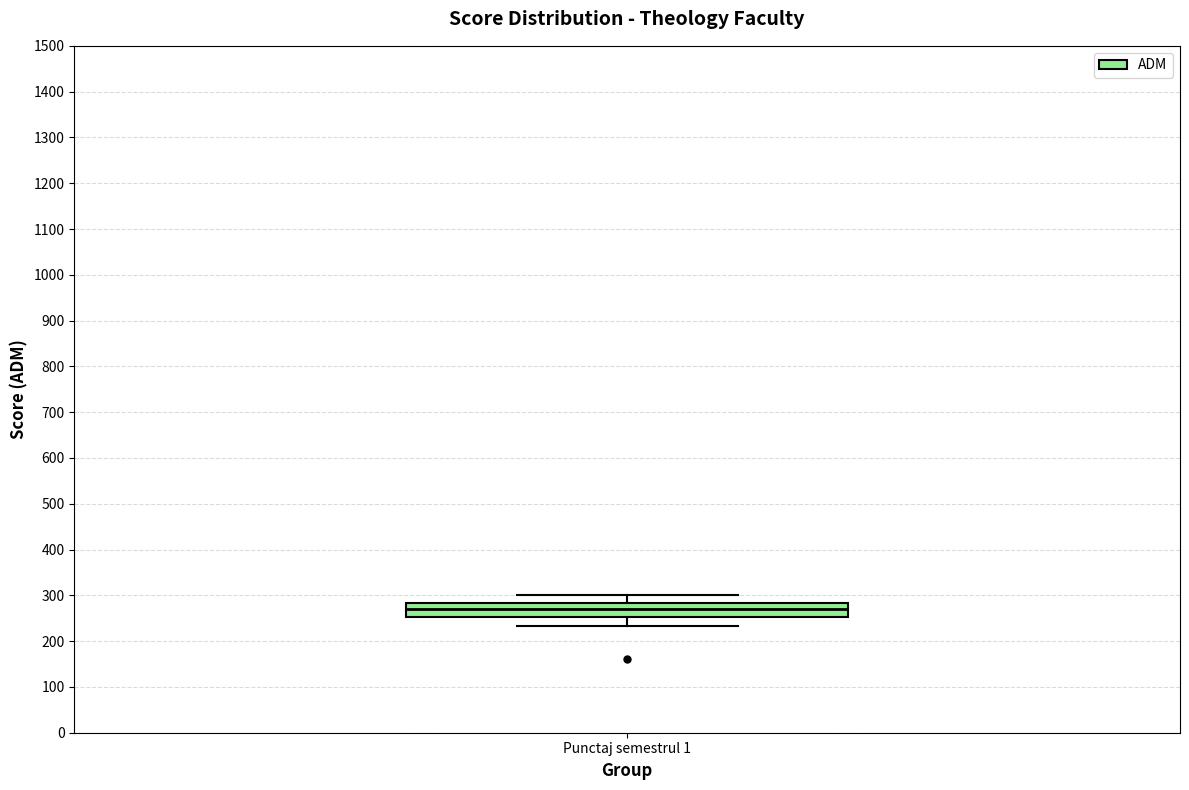

Read this box plot against the y-axis: the position of the median line, the range covered by the box, and the ends of both whiskers. The values are not printed on the chart, so give them approximately, as read against the axis.

median 270, box 250 to 280, whiskers 230 to 300